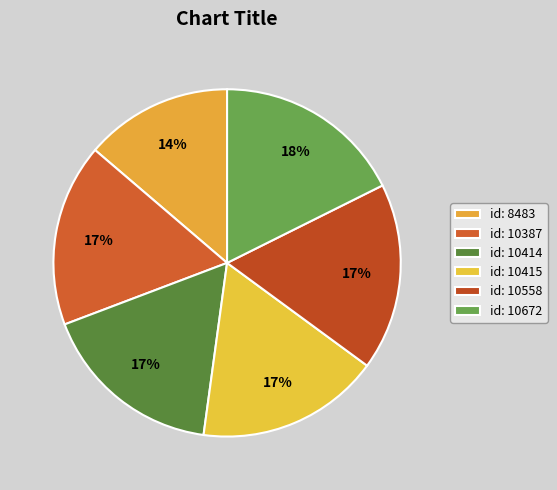

Is there a majority slice in this chart?

No